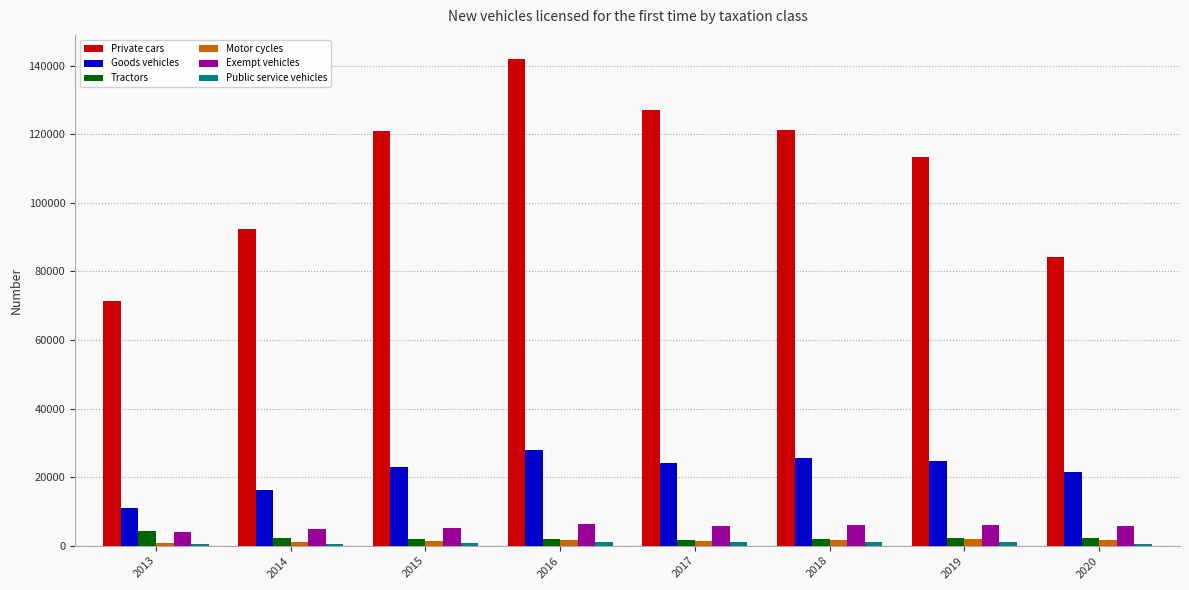

The value of Goods vehicles at 2015 is 22939. True or false?

True